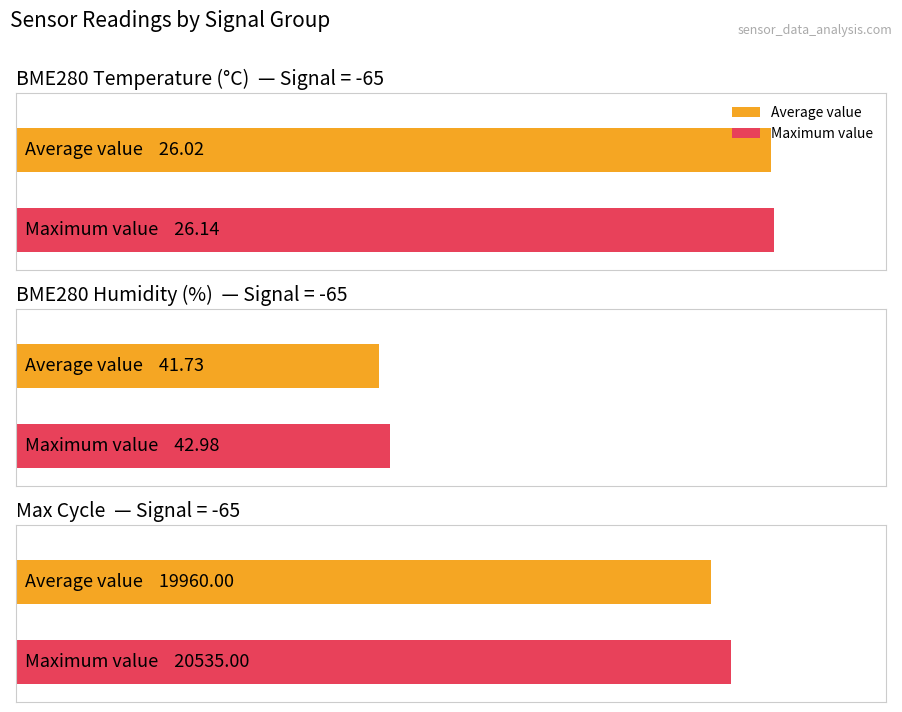

Is the value of Maximum utilization at BME280_temperature greater than the value of Average utilization at BME280_temperature?

Yes